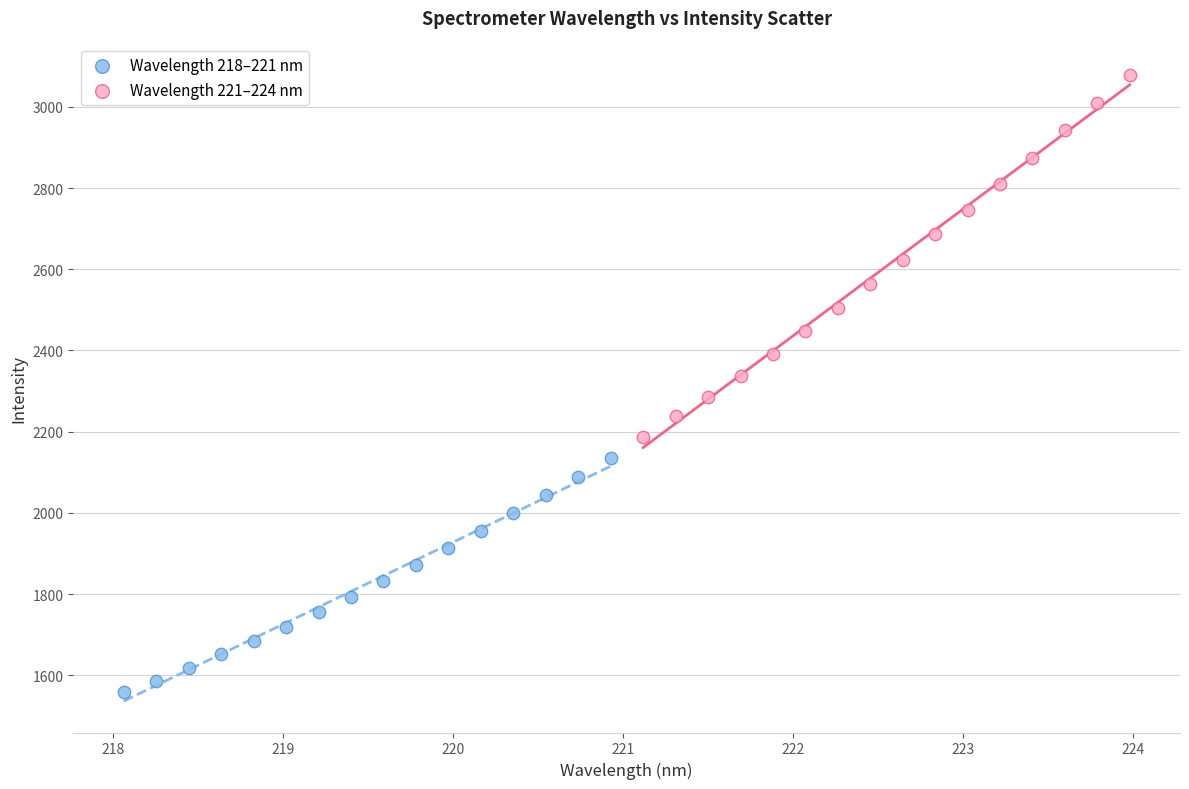

What are all the series names shown in the legend?

Wavelength 218–221 nm, Wavelength 221–224 nm